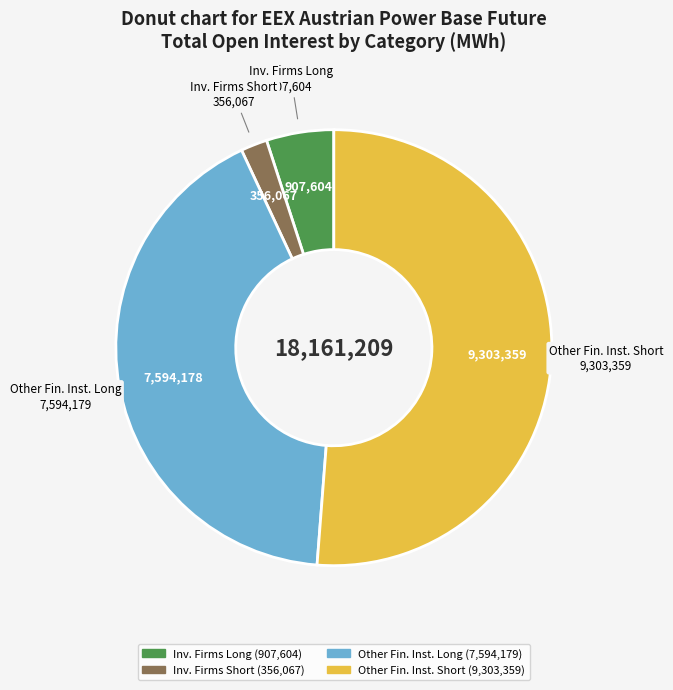

Is there any slice that represents more than half of the pie?

Yes